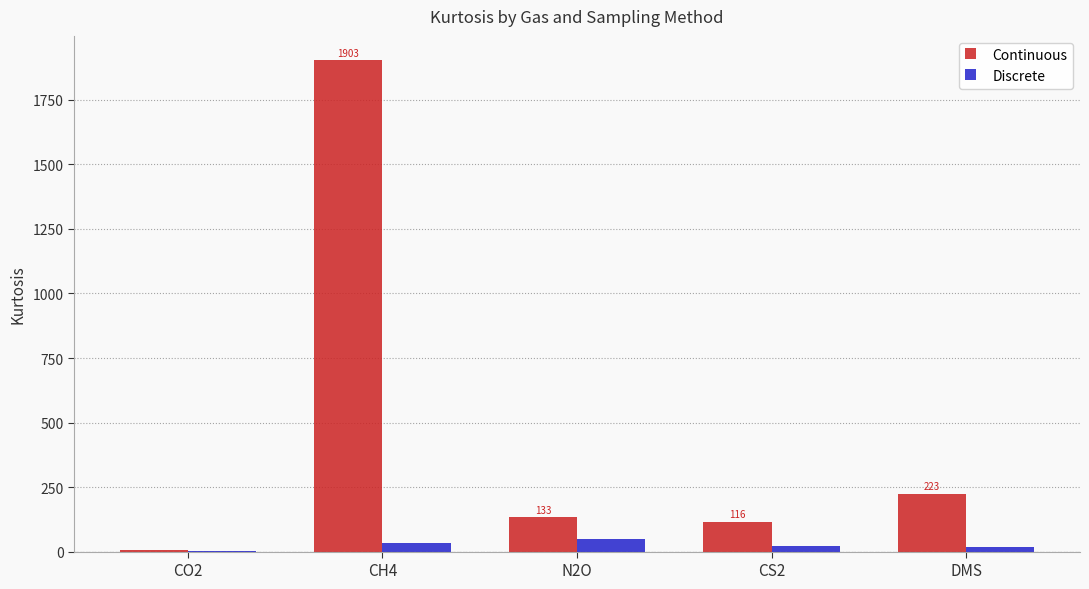

What is the spread (max minus min) of values at CO2?

2.9